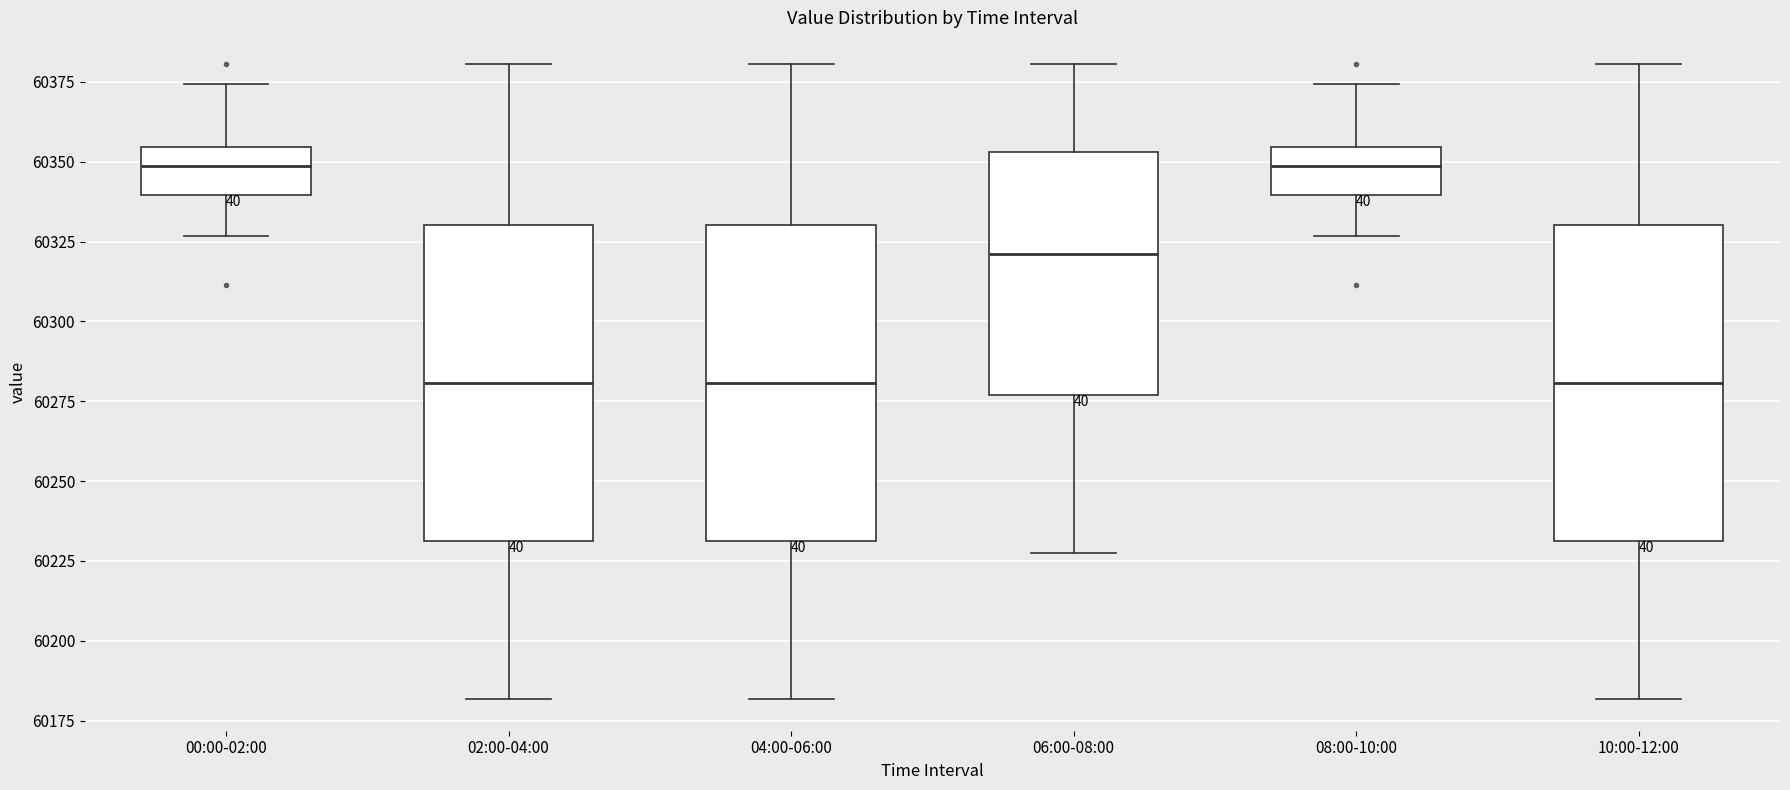

Where does the median line of the box for 08:00-10:00 sit on the y-axis? The values are not printed on the chart, so give them approximately, as read against the axis.

60350